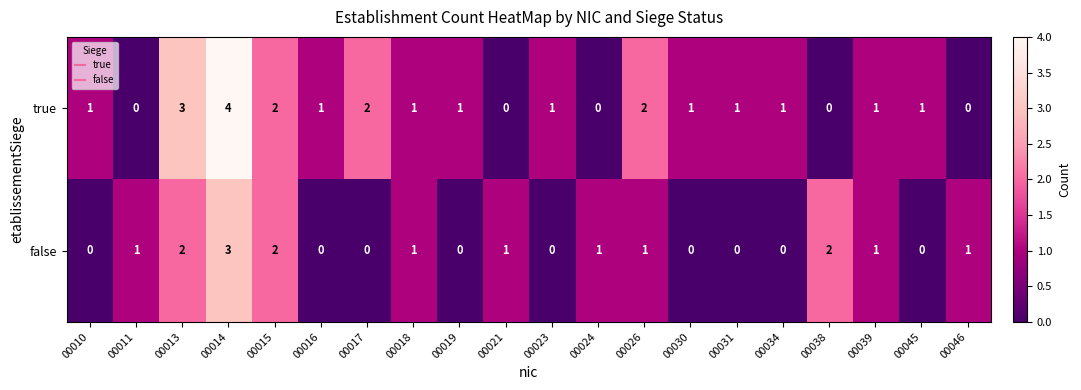

What is the sum of all false values?

16